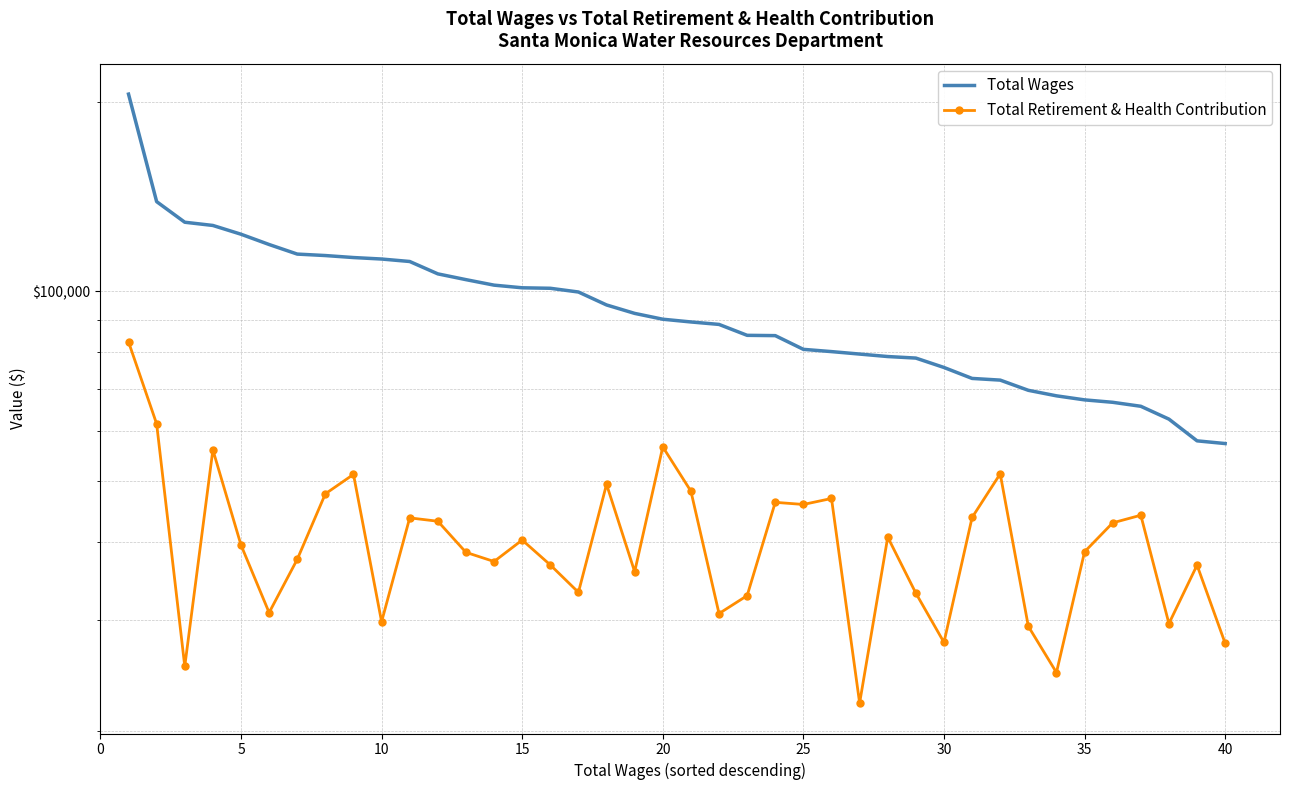

Which series has the widest spread of values?

Total Wages